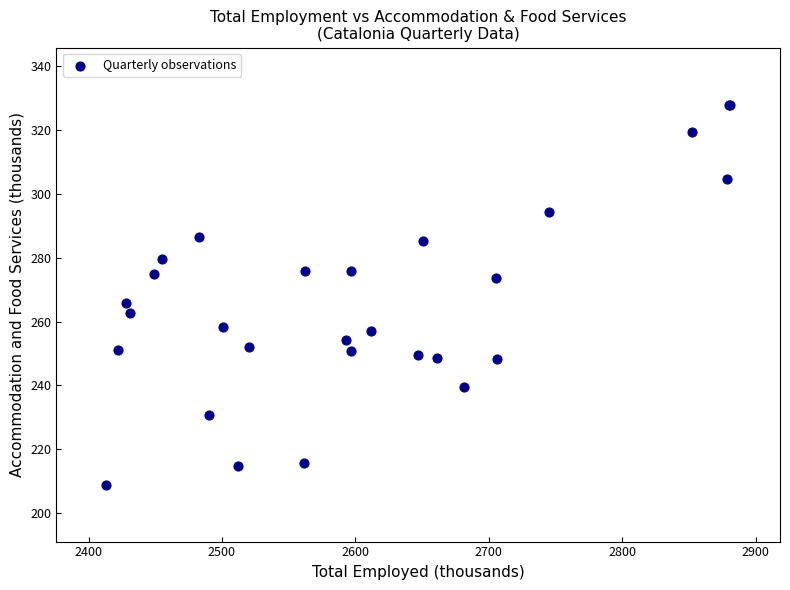

What Y value in the scatter plot is closest to 268?

265.9